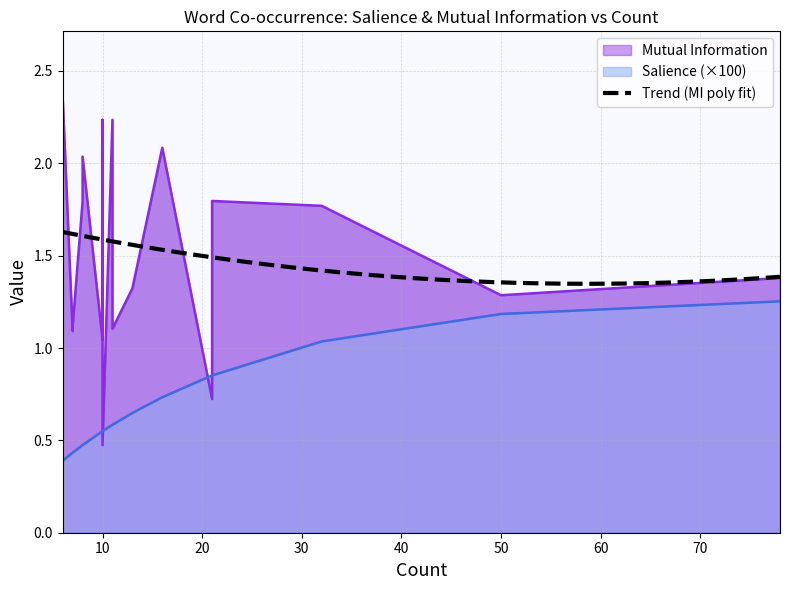

How many series are shown in this chart?

2